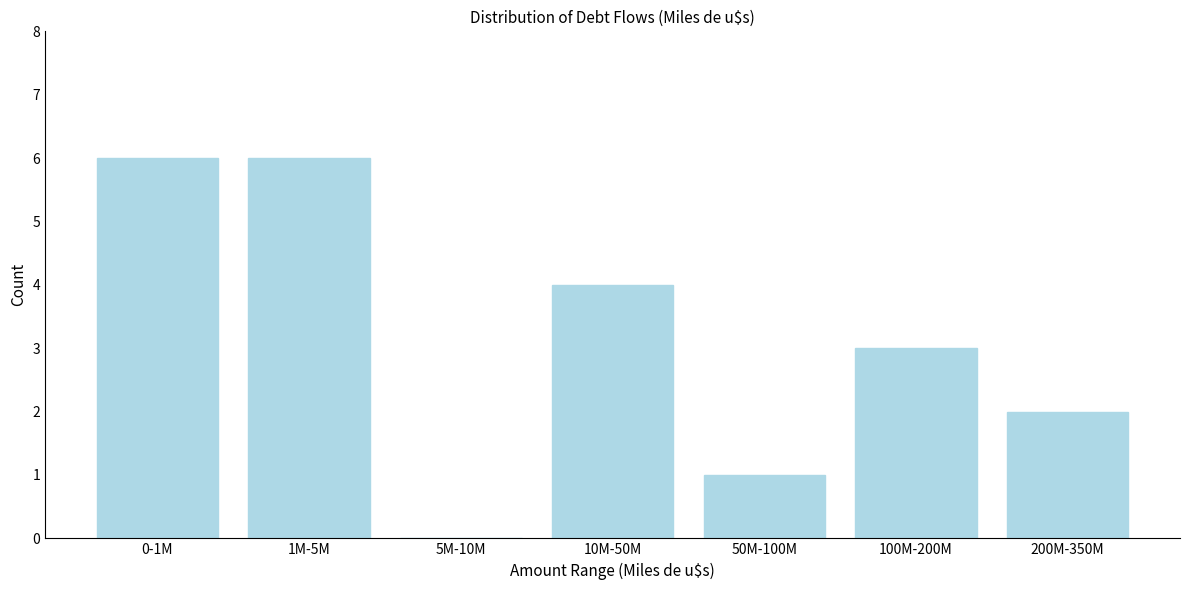

Reading left to right, transcribe all the data shown in this chart.

0-1M=6	1M-5M=6	5M-10M=0	10M-50M=4	50M-100M=1	100M-200M=3	200M-350M=2